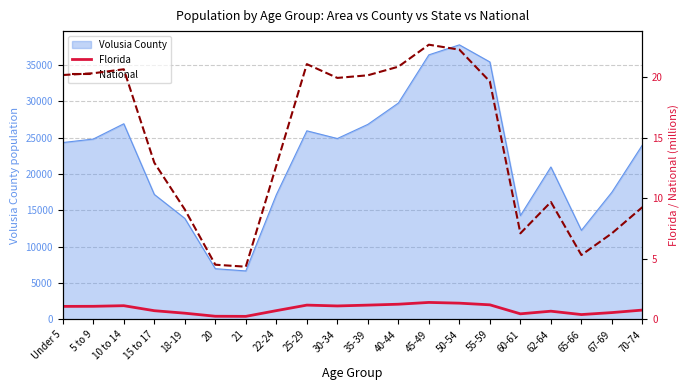

At which label does National first exceed 19?

Under 5